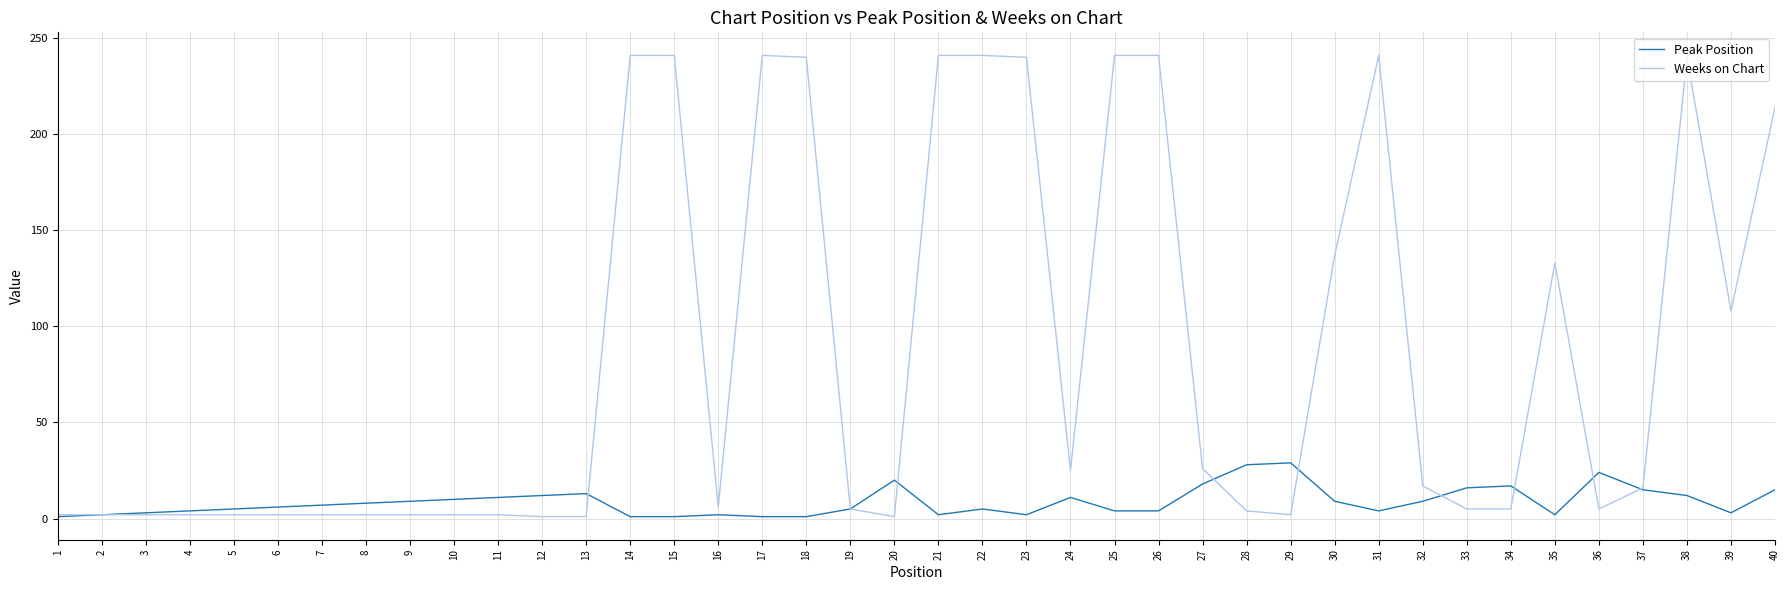

True or false: Weeks on Chart has a value of 2 at 9.

True